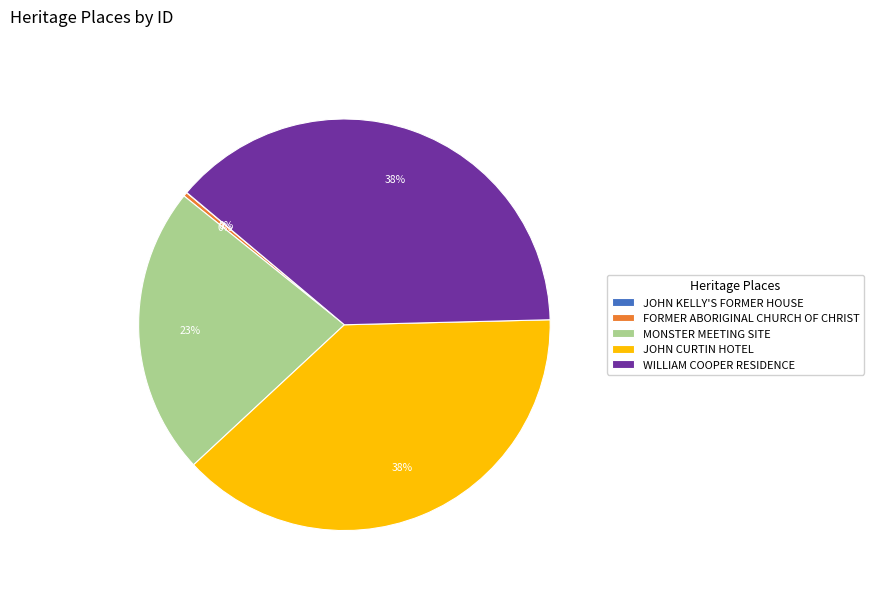

To the nearest percent, what percentage of the pie is JOHN CURTIN HOTEL?

38%